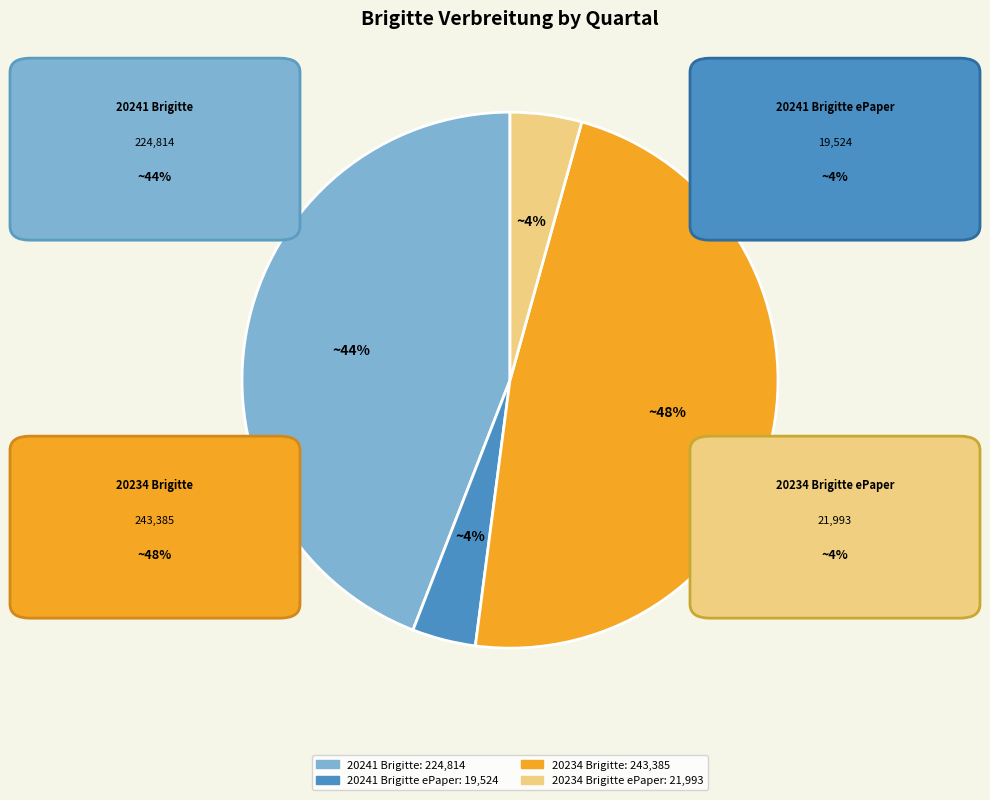

Is there any slice that represents more than half of the pie?

No